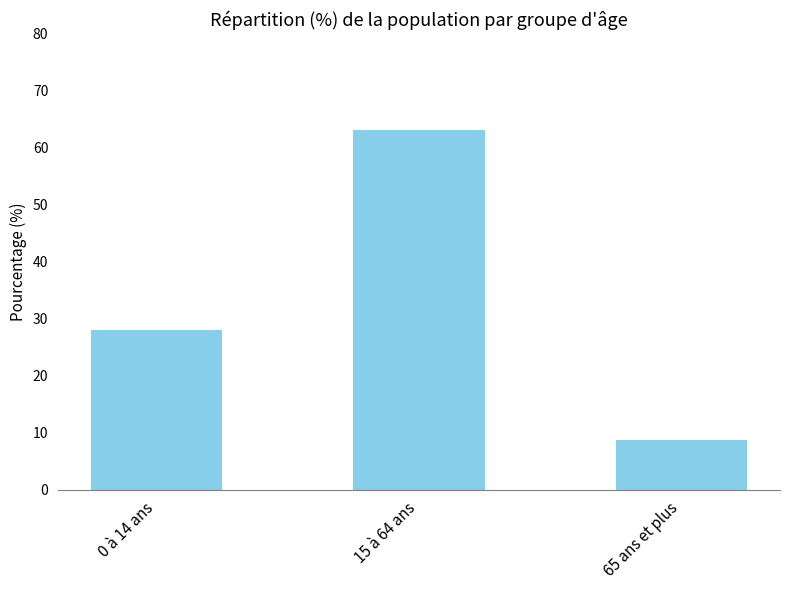

Between 15 à 64 ans and 65 ans et plus, which is larger?

15 à 64 ans